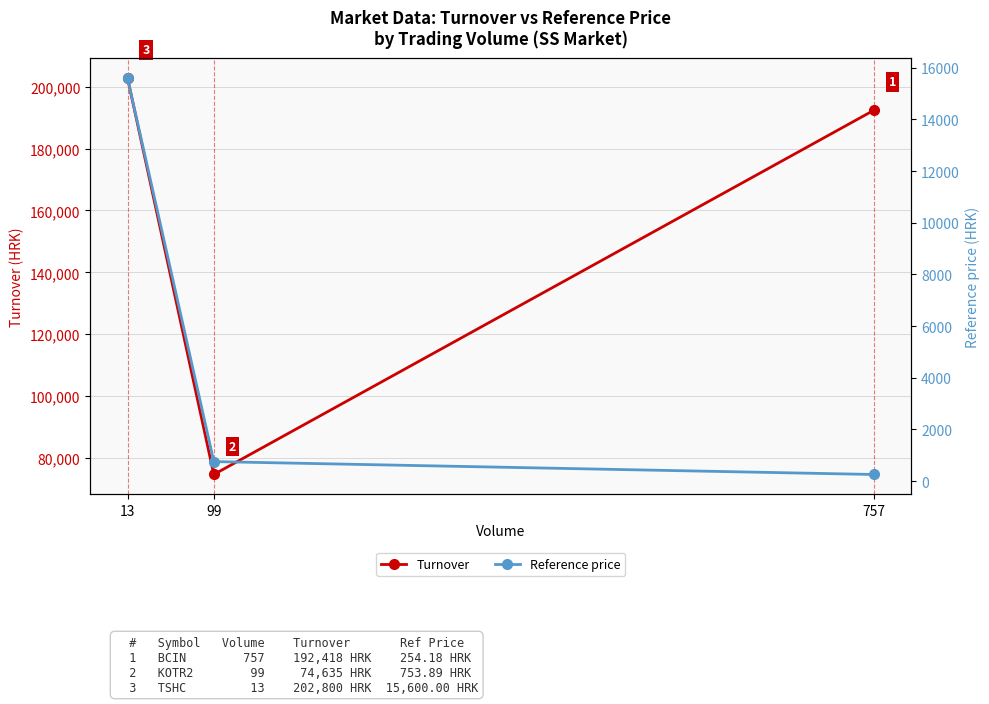

What is the average value of the Reference price series?

5536.0